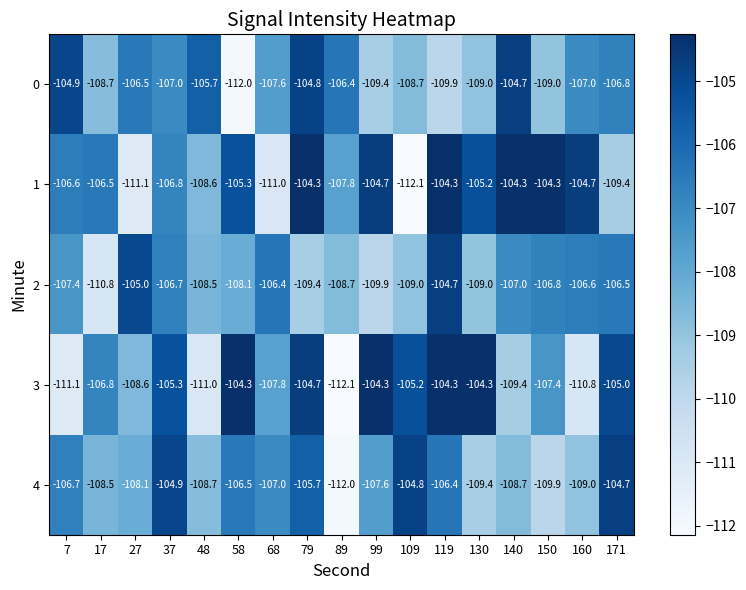

At which category is the sum across all series the highest?

79